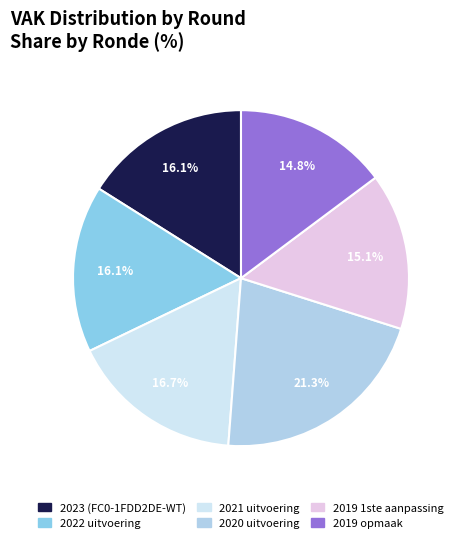

Approximately how many times larger is the value at 2022 uitvoering compared to 2019 1ste aanpassing?

1.1